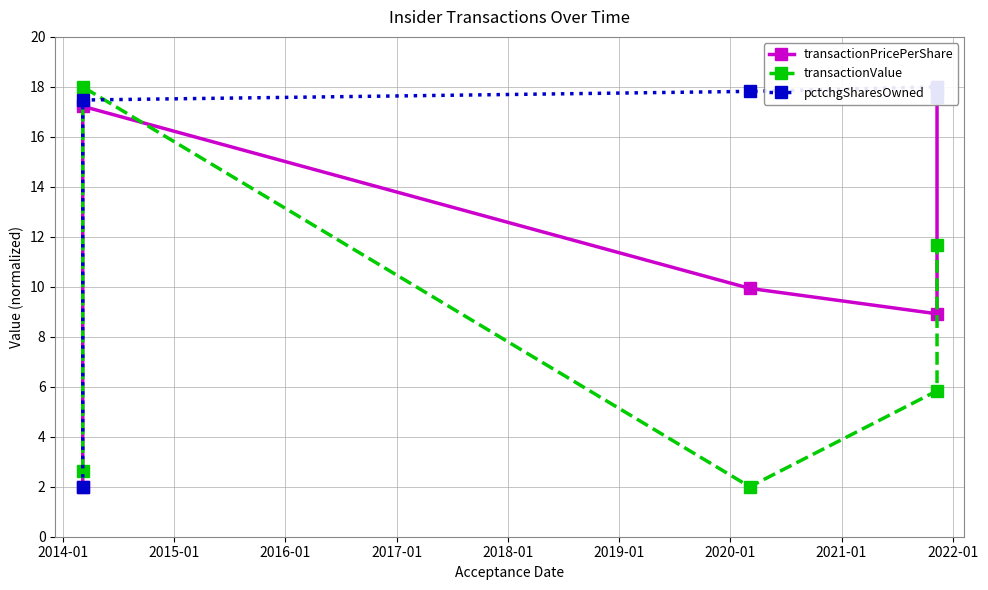

True or false: pctchgSharesOwned and transactionPricePerShare intersect in this chart.

True